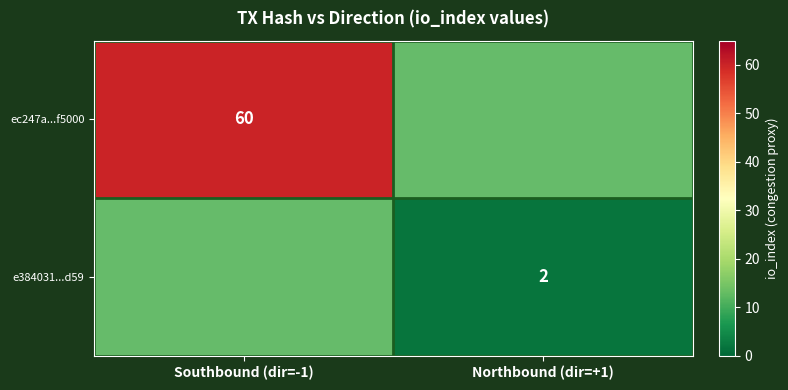

Is the value of e384031...d59 at Northbound (dir=+1) greater than the value of ec247a...f5000 at Southbound (dir=-1)?

No